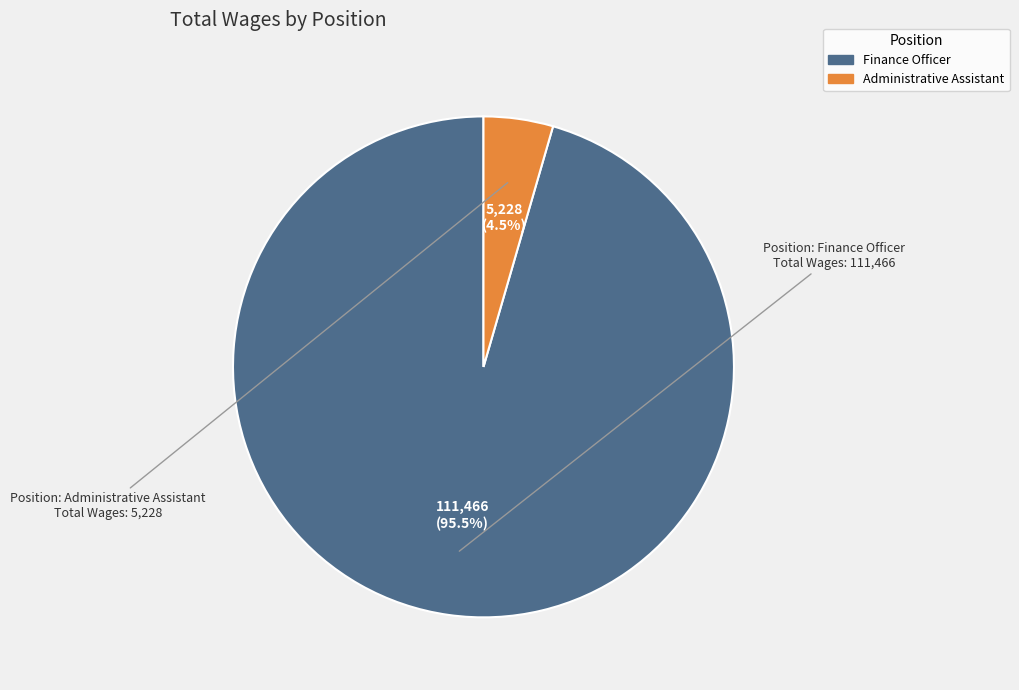

Which slice is the largest?

Finance Officer